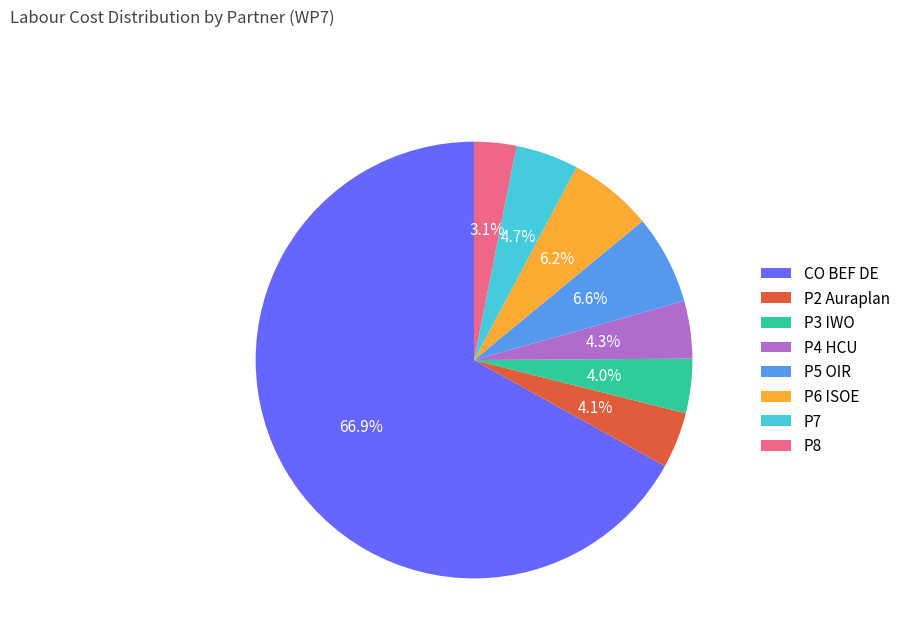

True or false: P8 accounts for 9% of the total.

False